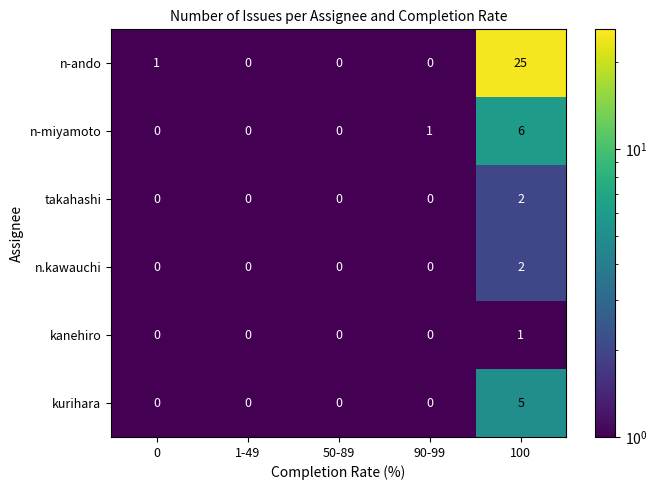

At which category is the sum across all series the highest?

100